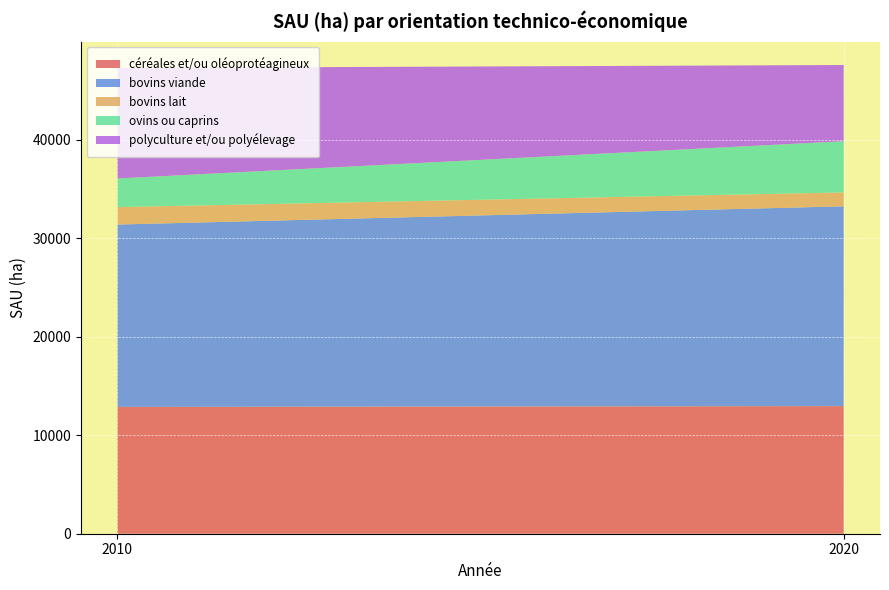

Reading right to left, what are all the values shown in this chart?

céréales et/ou oléoprotéagineux: 12955.7	12875.1
bovins viande: 20286.8	18514.7
bovins lait: 1408.1	1771.3
ovins ou caprins: 5198.3	2907.5
polyculture et/ou polyélevage: 7737.4	11218.3